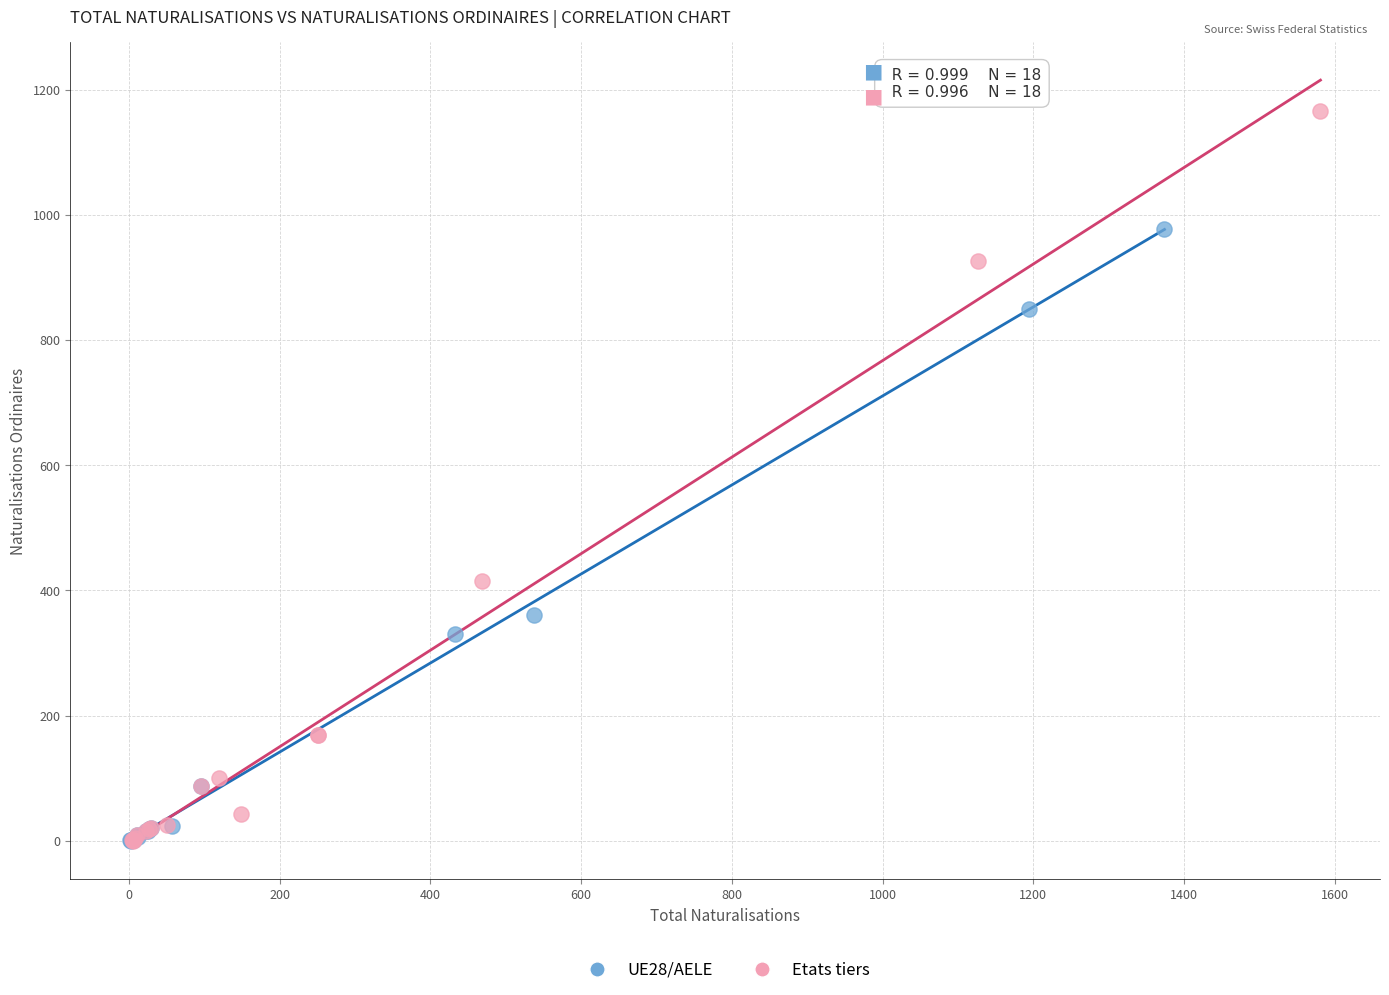

Which series reaches the maximum Y coordinate?

Etats tiers